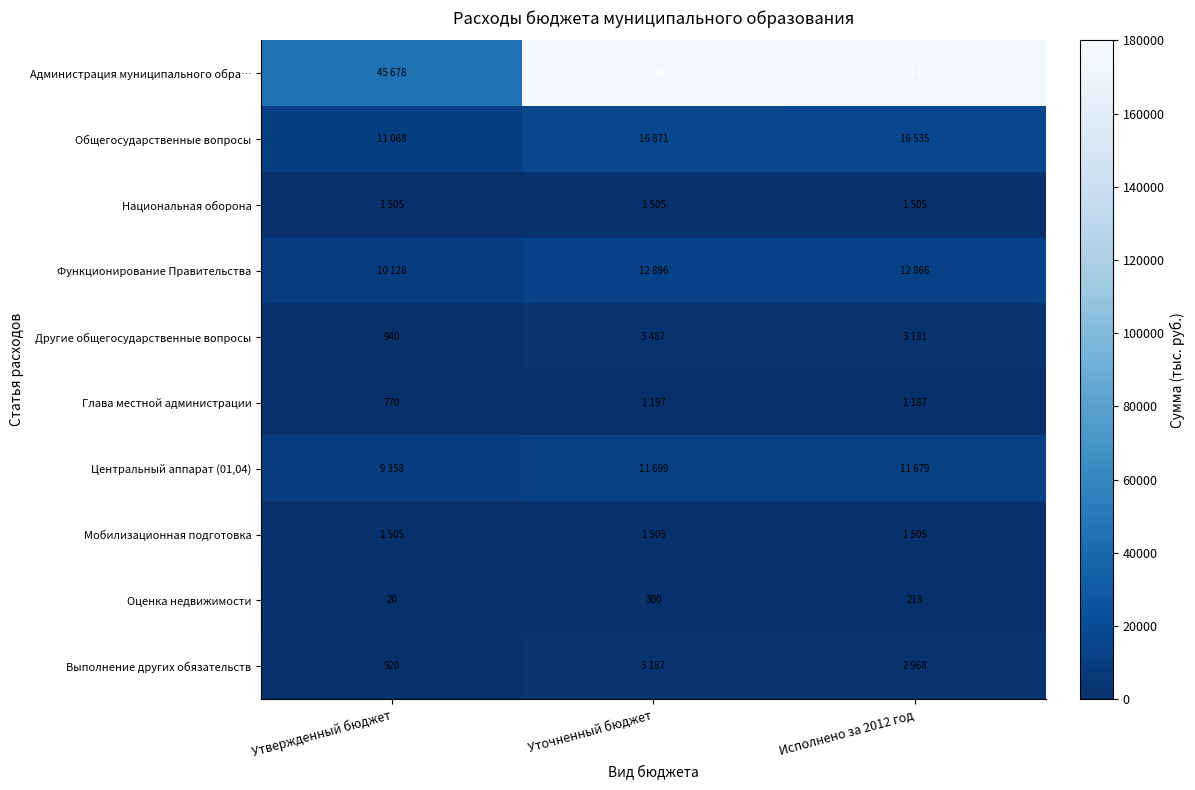

At which label does Оценка недвижимости reach its minimum?

Утвержденный бюджет